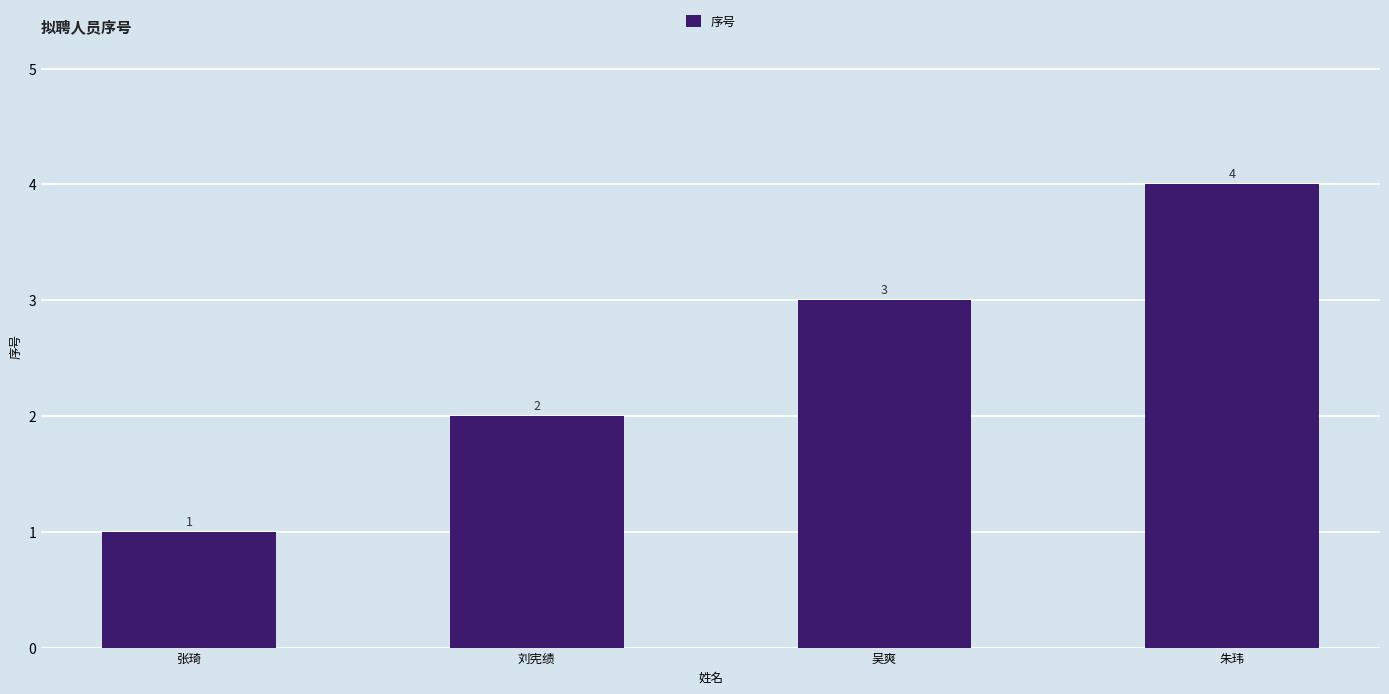

Which category has the highest value across all series?

朱玮